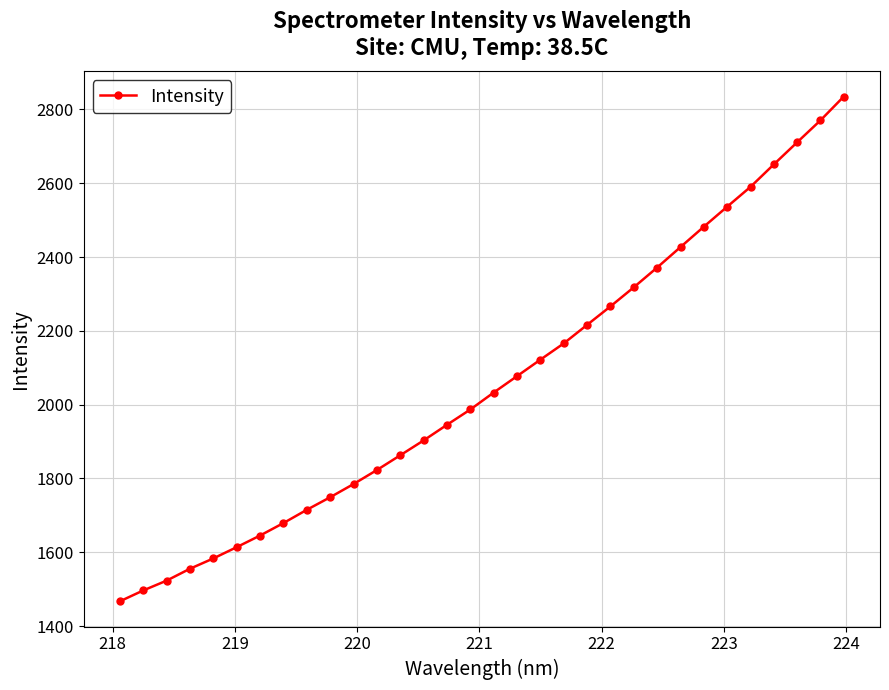

What is the greatest value displayed?

2835.2